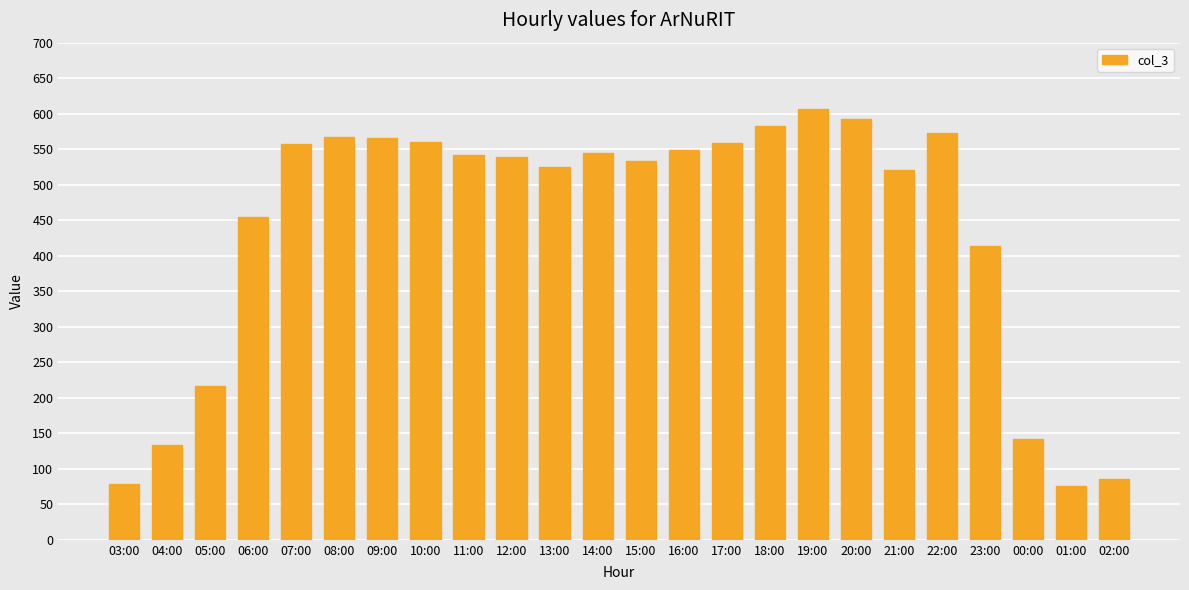

At which label does the data first exceed 542?

07:00